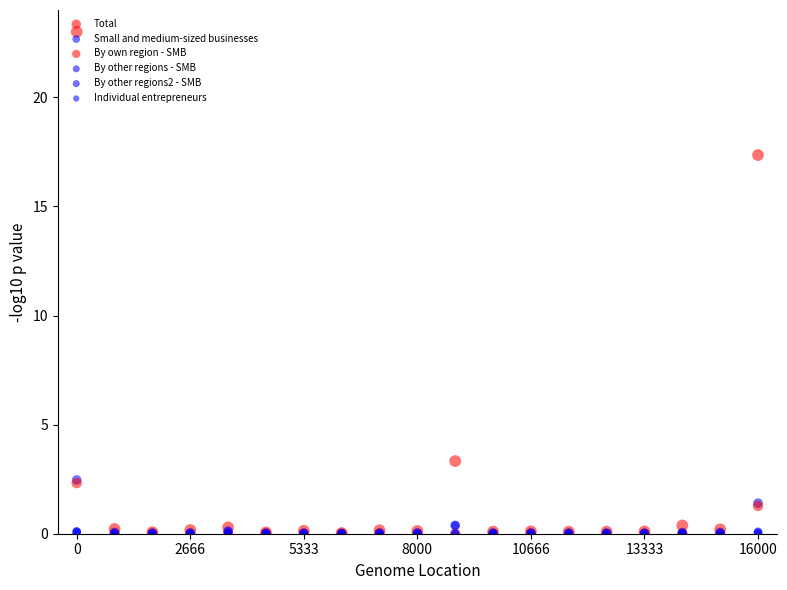

Which series contains the lowest Y value?

By own region - SMB